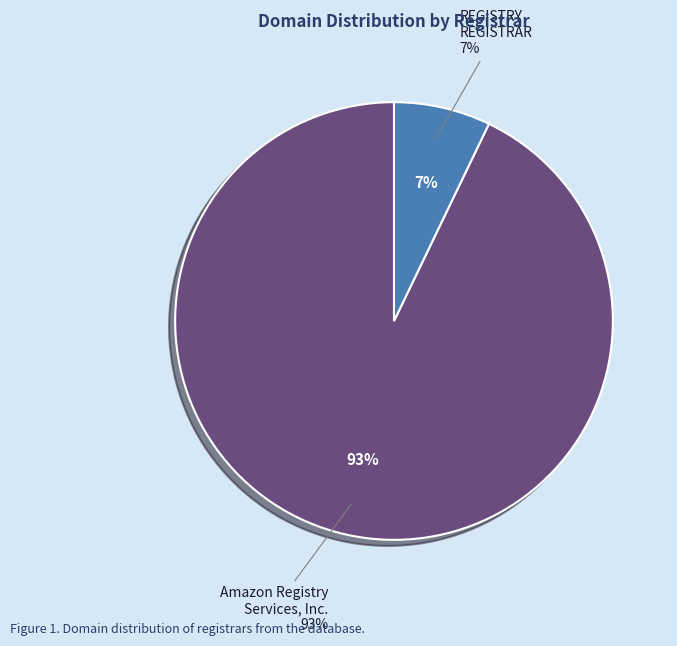

Is REGISTRY REGISTRAR the majority of the pie?

No